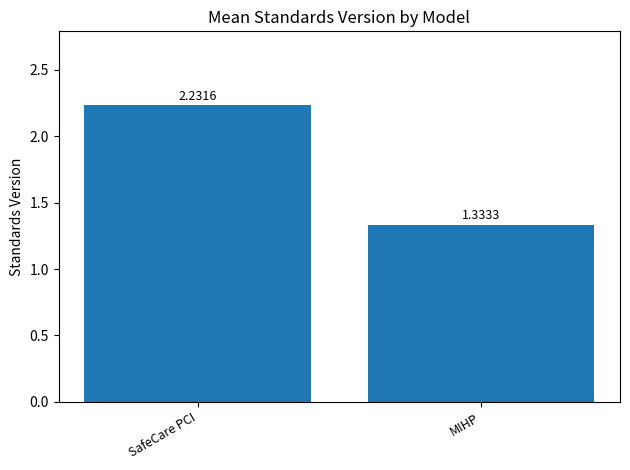

The value at SafeCare PCI is 0.5. True or false?

False